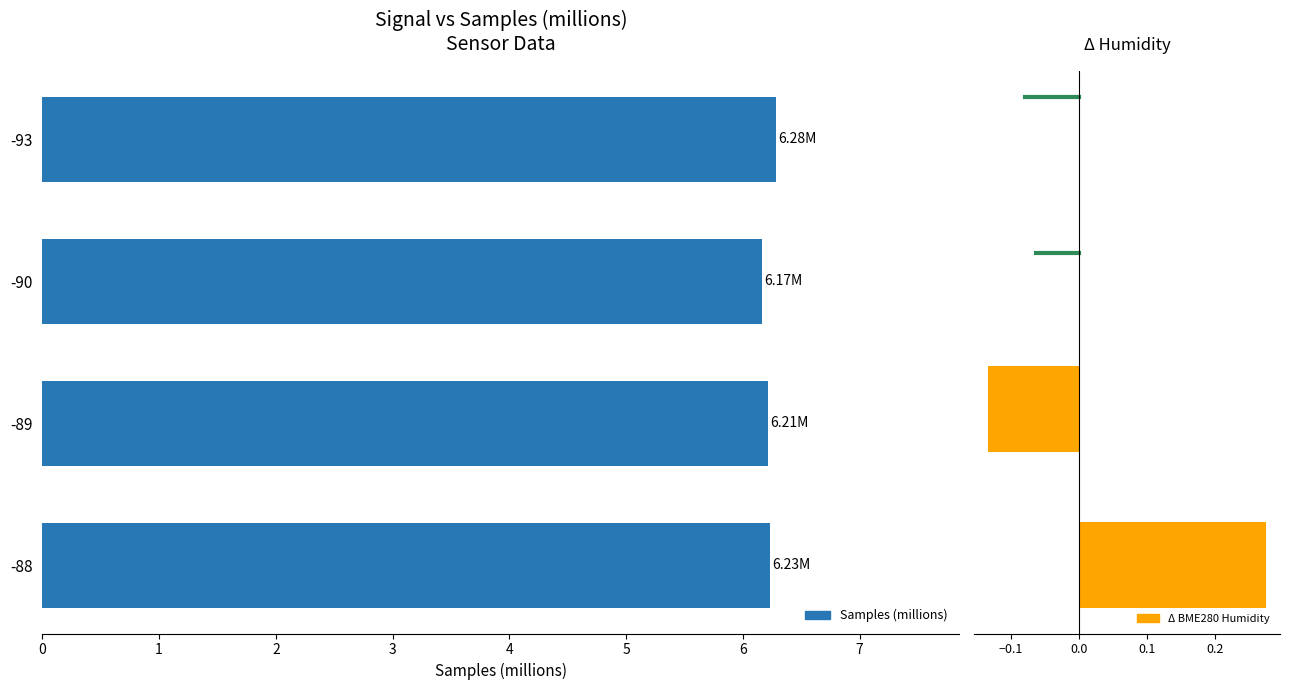

The chart shows a value of 9.2 at -93. True or false?

False